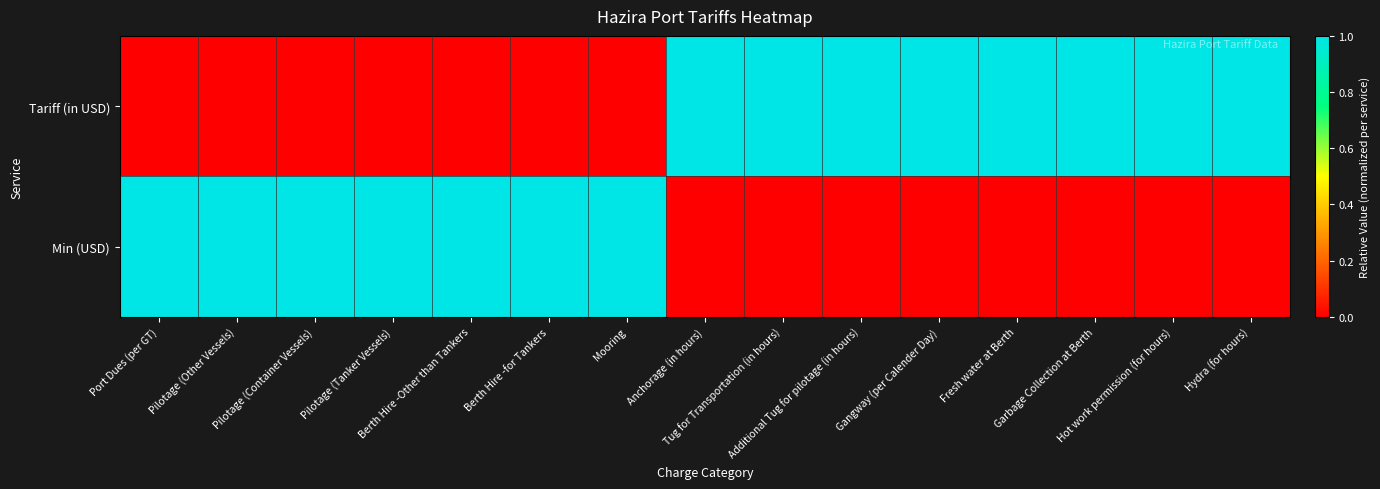

Reading right to left, list all the values displayed in this chart.

Tariff (in USD): Hydra (for hours)=1	Hot work permission (for hours)=1	Garbage Collection at Berth=1	Fresh water at Berth=1	Gangway (per Calender Day)=1	Additional Tug for pilotage (in hours)=1	Tug for Transportation (in hours)=1	Anchorage (in hours)=1	Mooring=0	Berth Hire -for Tankers=0	Berth Hire -Other than Tankers=0	Pilotage (Tanker Vessels)=0	Pilotage (Container Vessels)=0	Pilotage (Other Vessels)=0	Port Dues (per GT)=0
Min (USD): Hydra (for hours)=0	Hot work permission (for hours)=0	Garbage Collection at Berth=0	Fresh water at Berth=0	Gangway (per Calender Day)=0	Additional Tug for pilotage (in hours)=0	Tug for Transportation (in hours)=0	Anchorage (in hours)=0	Mooring=1	Berth Hire -for Tankers=1	Berth Hire -Other than Tankers=1	Pilotage (Tanker Vessels)=1	Pilotage (Container Vessels)=1	Pilotage (Other Vessels)=1	Port Dues (per GT)=1